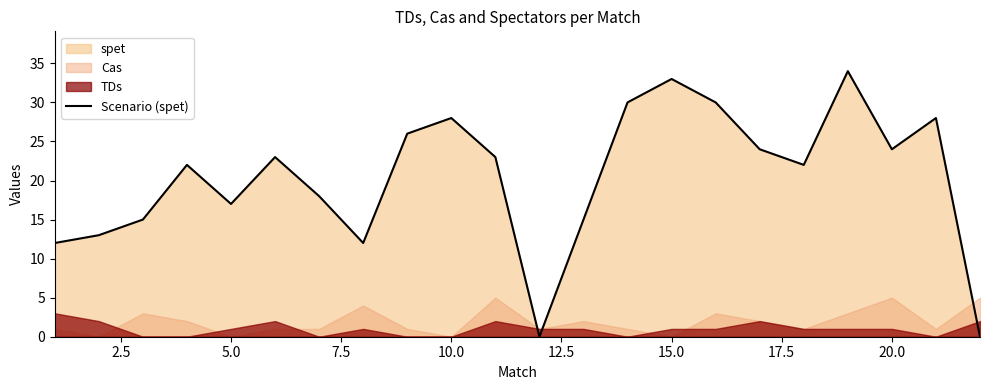

What is the difference between the maximum and second lowest values?

34